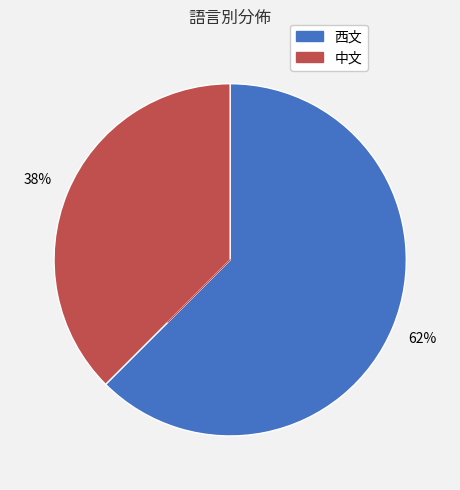

Which slice is the largest?

西文